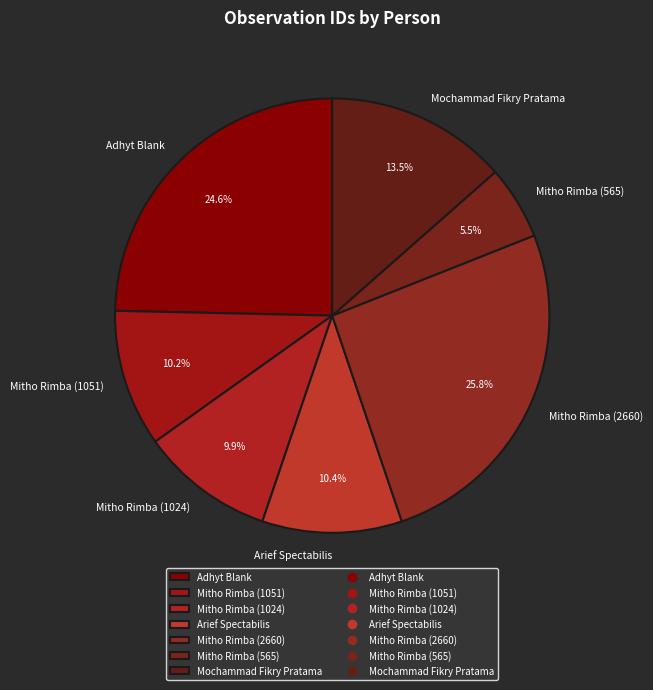

Which category has the biggest portion of the pie?

Mitho Rimba (2660)